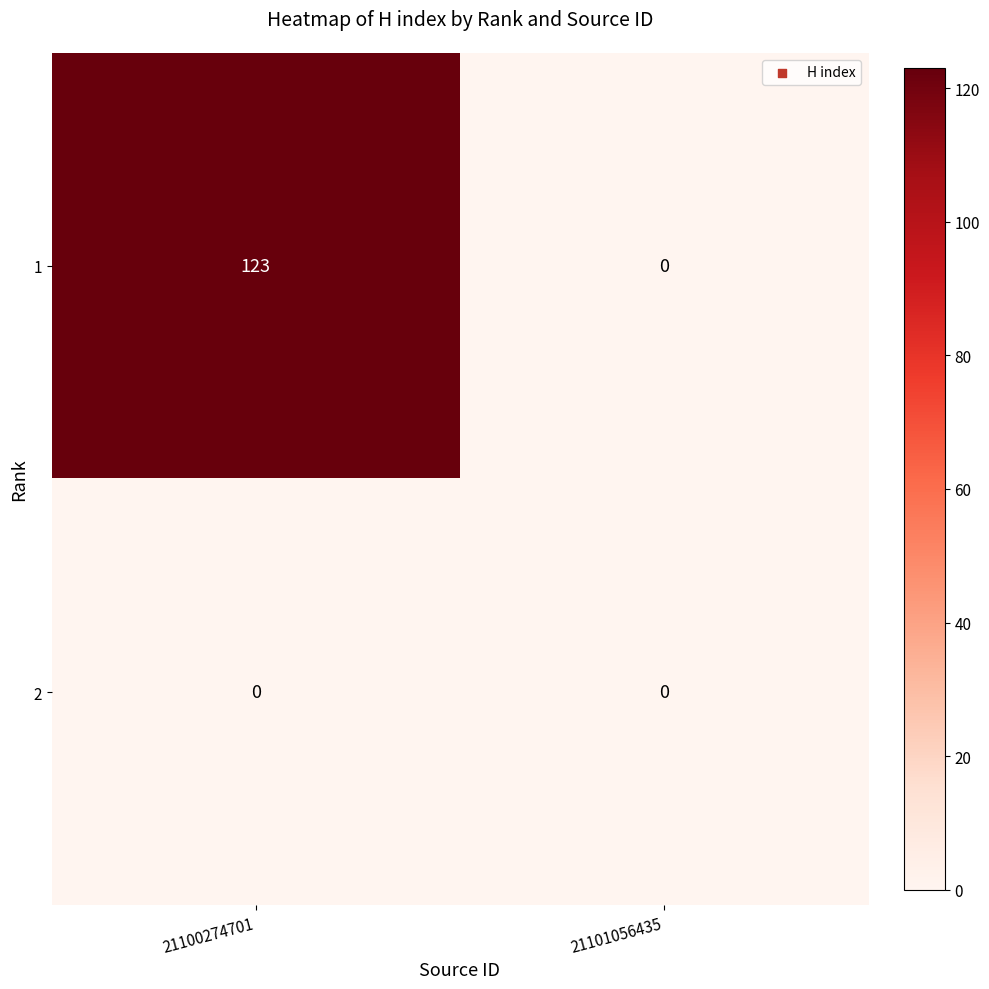

List the labels in order of 1 value, largest first.

21100274701, 21101056435